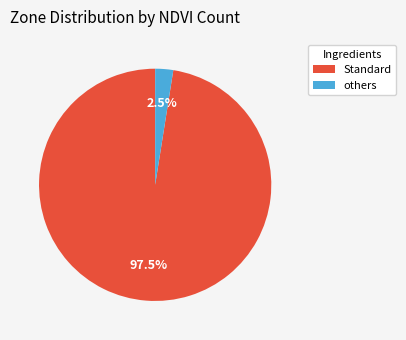

Is there a majority slice in this chart?

Yes